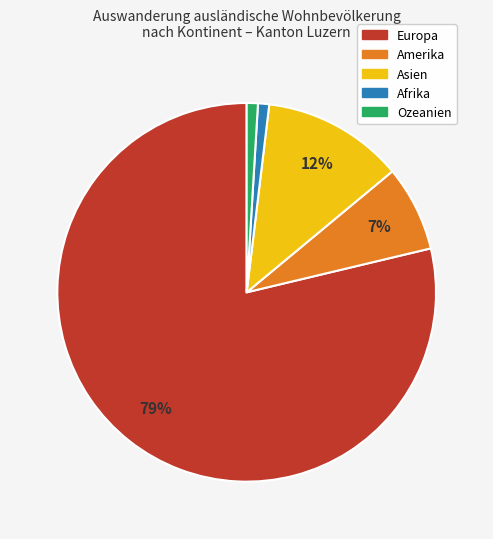

To the nearest percent, what portion does Ozeanien represent?

1%